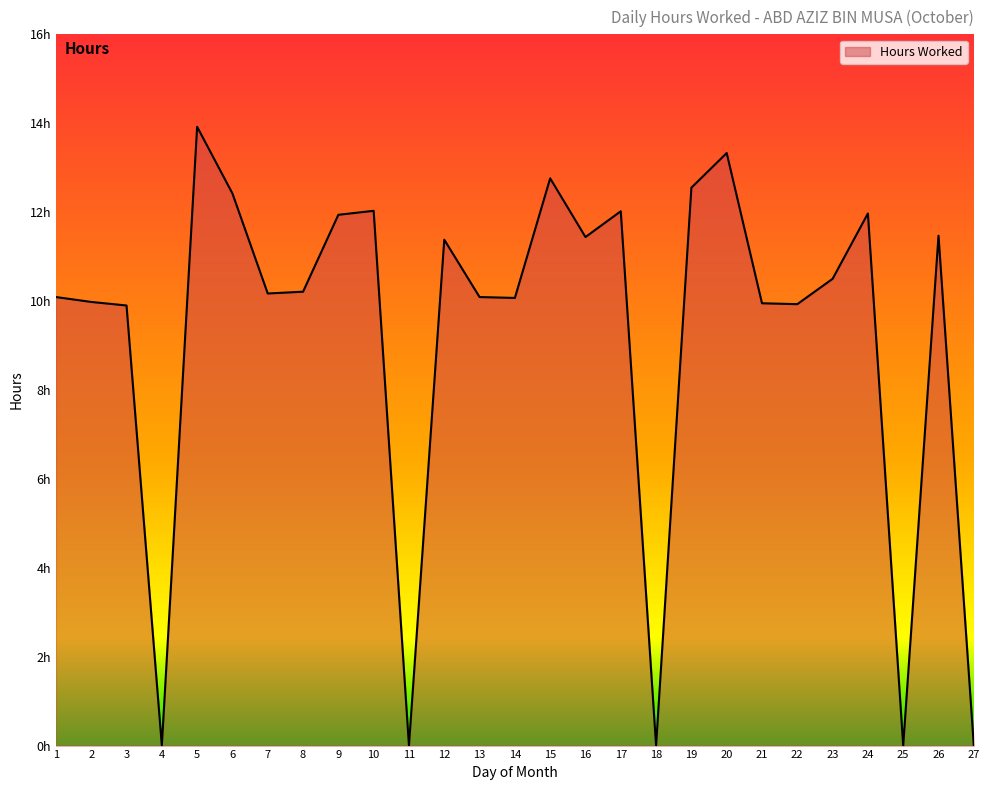

Rank the categories by value from highest to lowest.

5, 20, 15, 19, 6, 10, 17, 24, 9, 26, 16, 12, 23, 8, 7, 1, 13, 14, 2, 21, 22, 3, 4, 11, 18, 25, 27